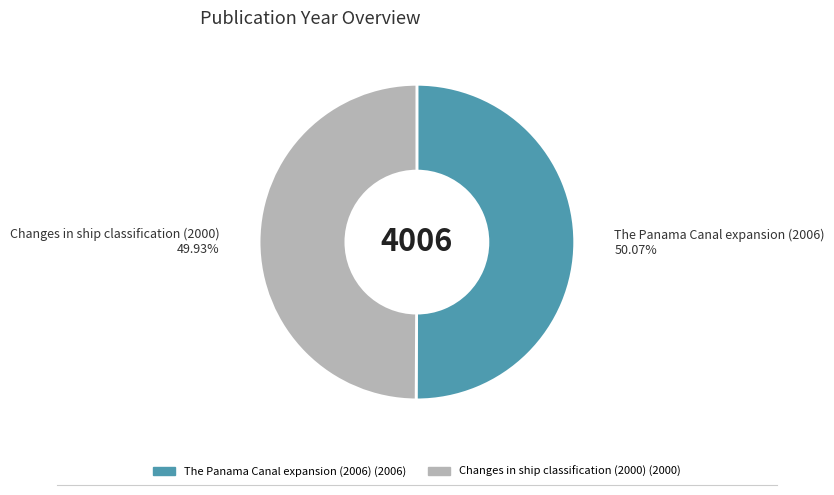

Count the number of slices in the pie.

2